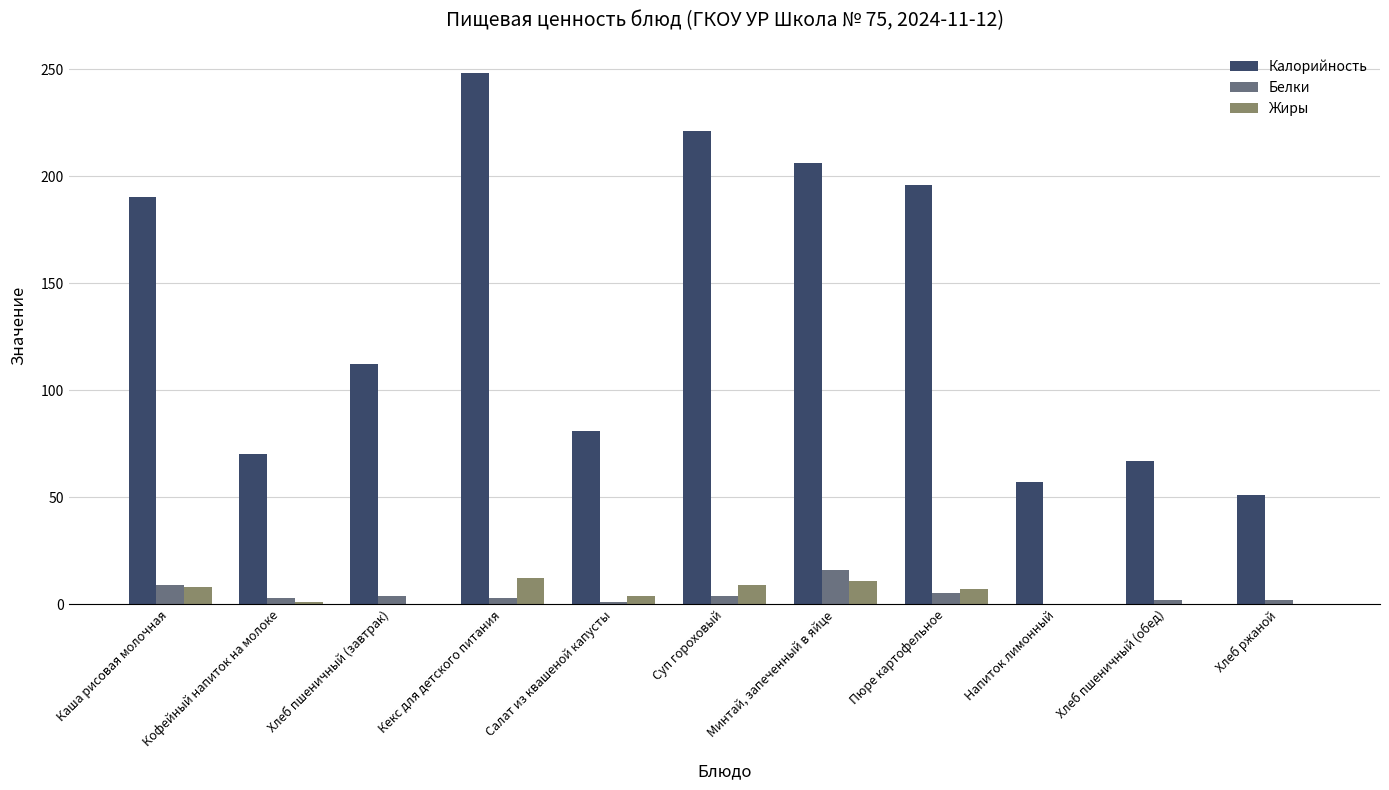

What is the sum of all Калорийность values?

1499